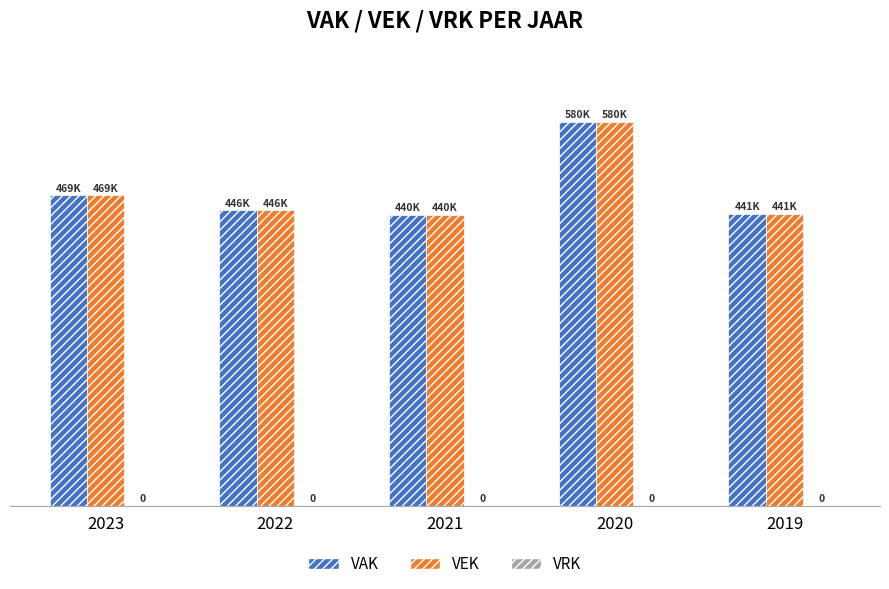

Which has a higher value, 2019 or 2022?

2022